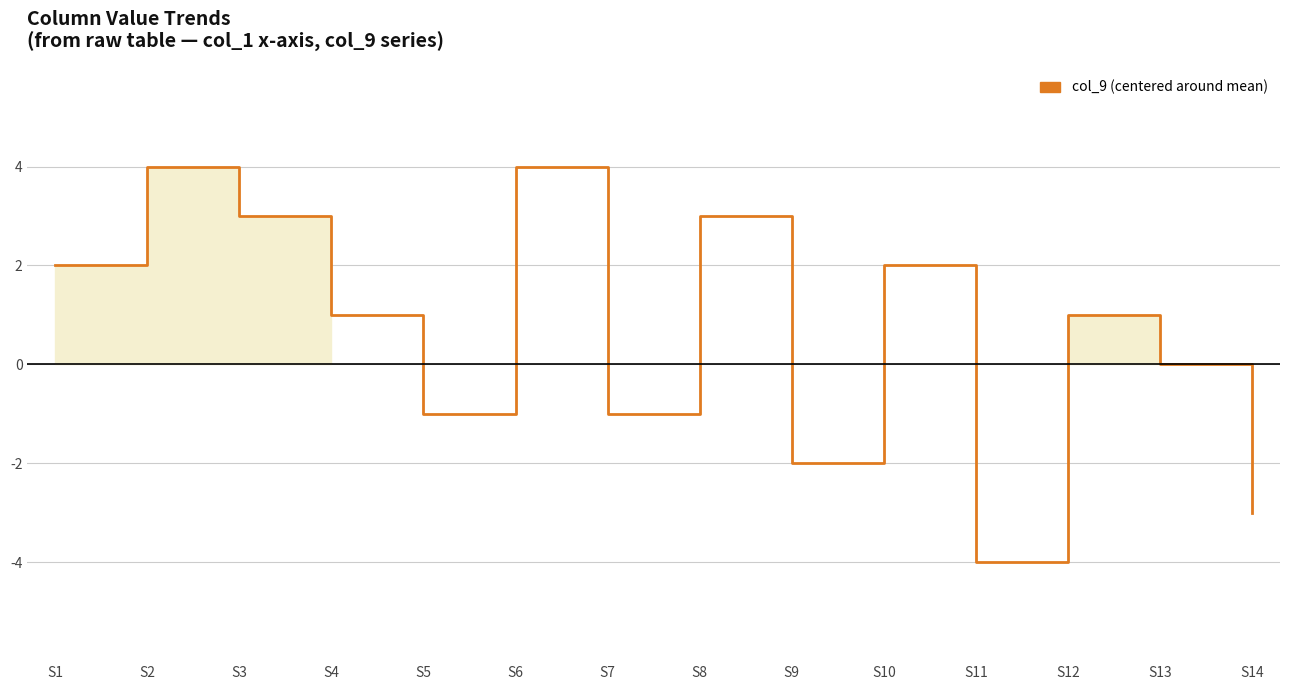

Which has a higher value, S10 or S7?

S10